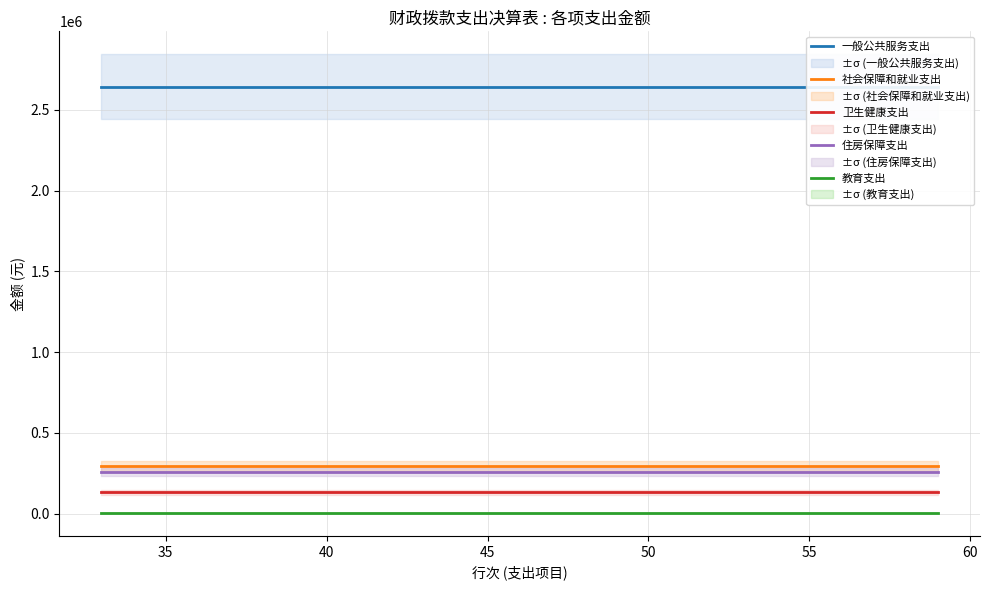

What are all the series names shown in the legend?

一般公共服务支出, 社会保障和就业支出, 卫生健康支出, 住房保障支出, 教育支出